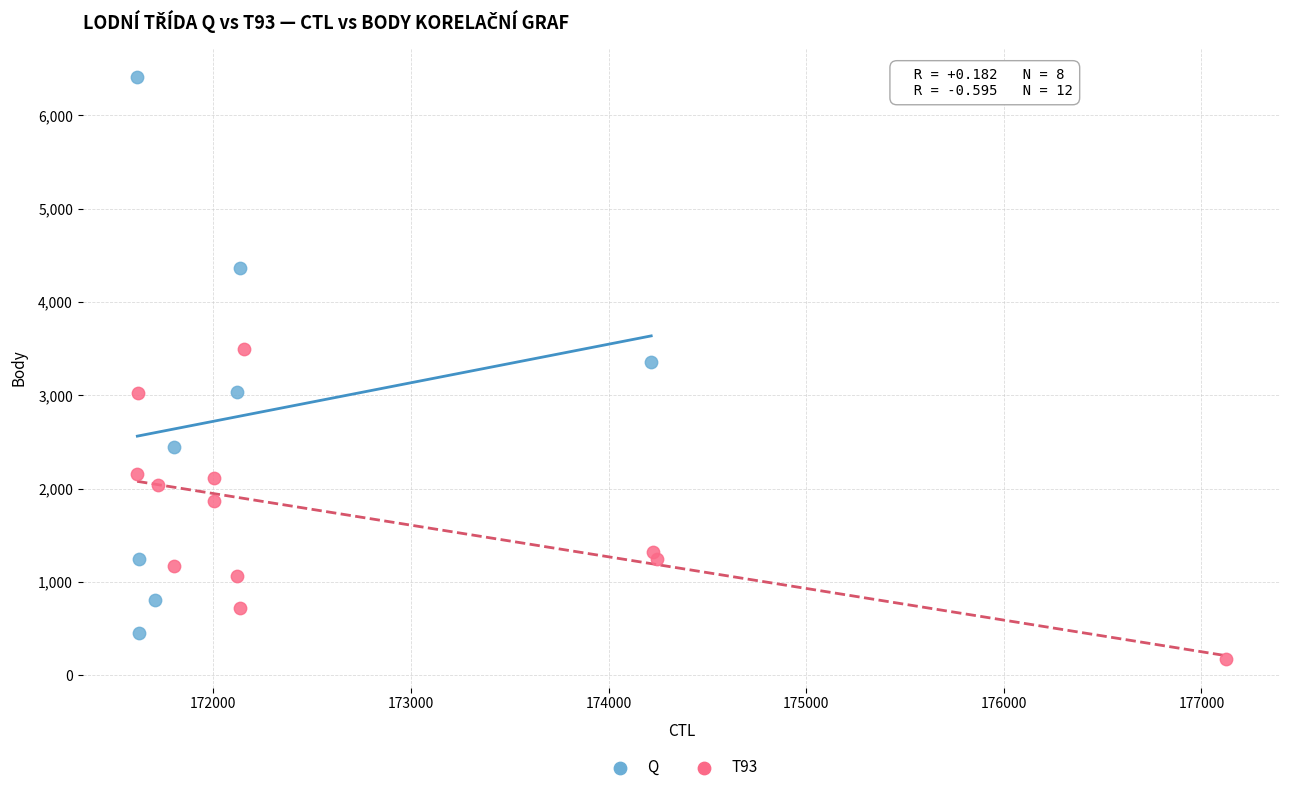

Which series reaches the maximum Y coordinate?

Q